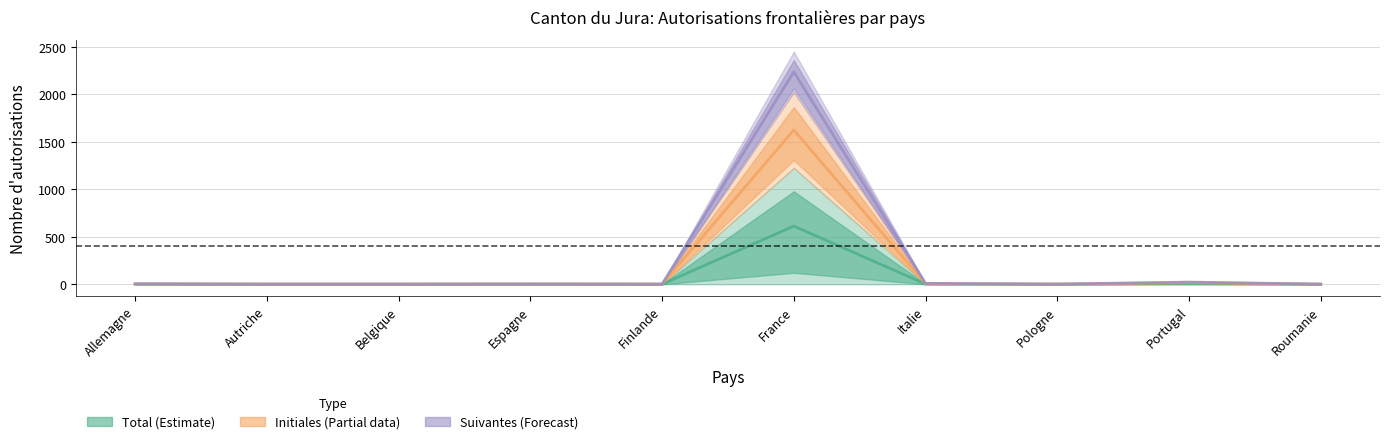

How many data points in Total autorisations (Hommes) are above 1?

4